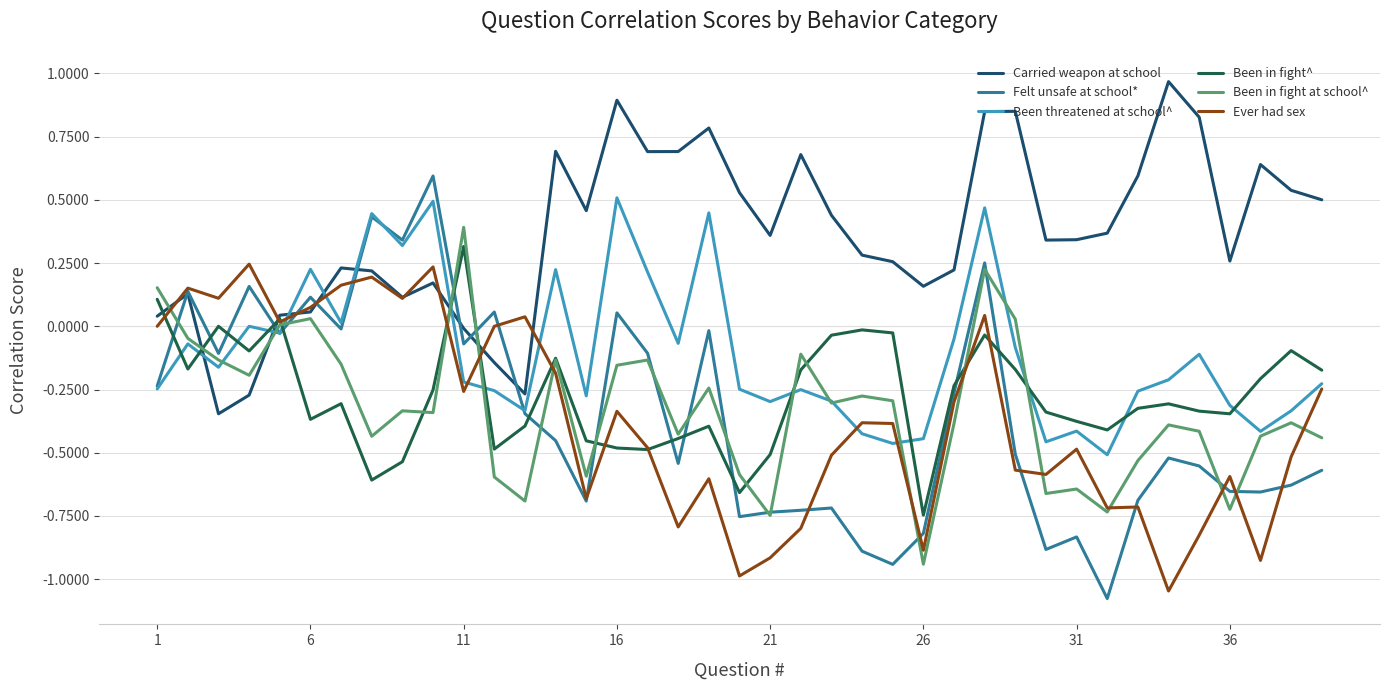

How many times do Carried weapon at school and Been in fight at school^ cross each other?

5